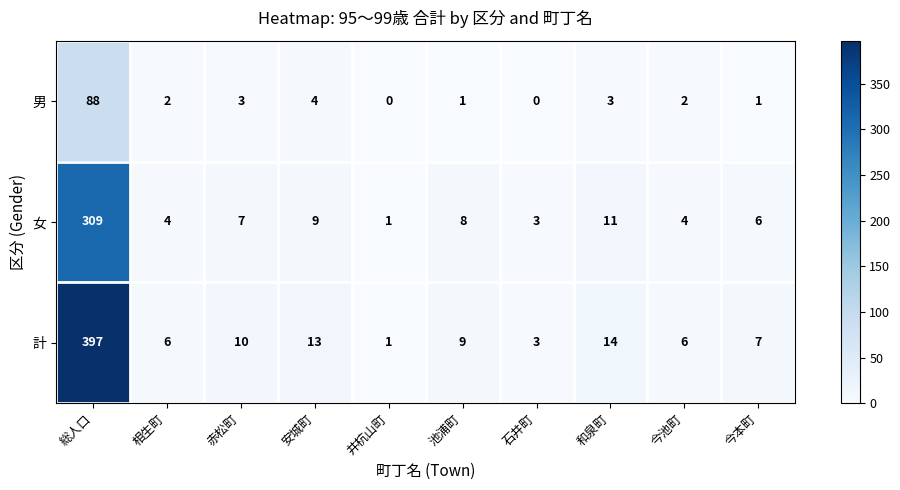

Reading left to right, extract all data points from this chart.

男: 88	2	3	4	0	1	0	3	2	1
女: 309	4	7	9	1	8	3	11	4	6
計: 397	6	10	13	1	9	3	14	6	7